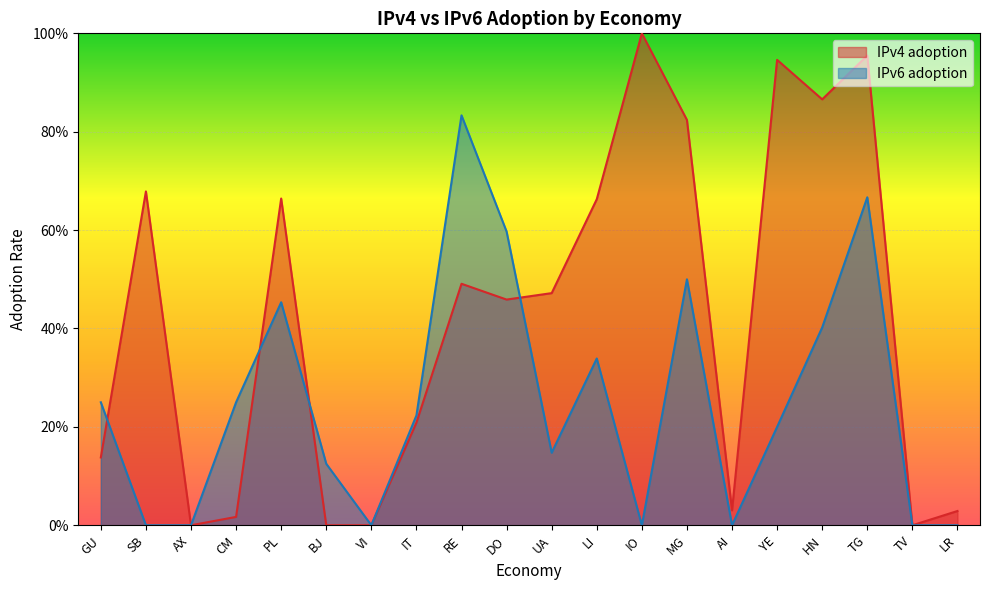

Does the chart display data point markers on the line(s)?

No